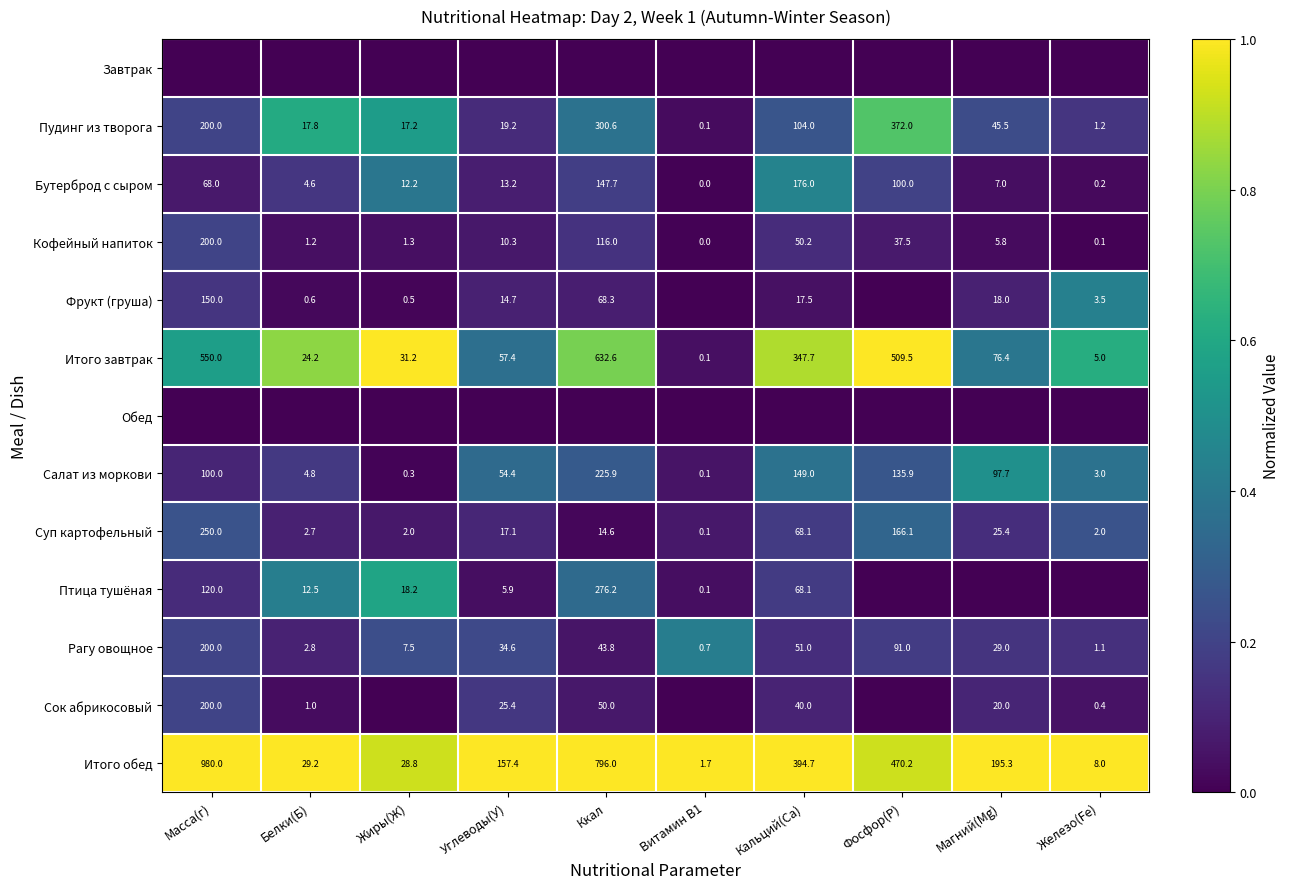

What is the difference between the Кофейный напиток values at Масса(г) and Железо(Fe)?

199.9